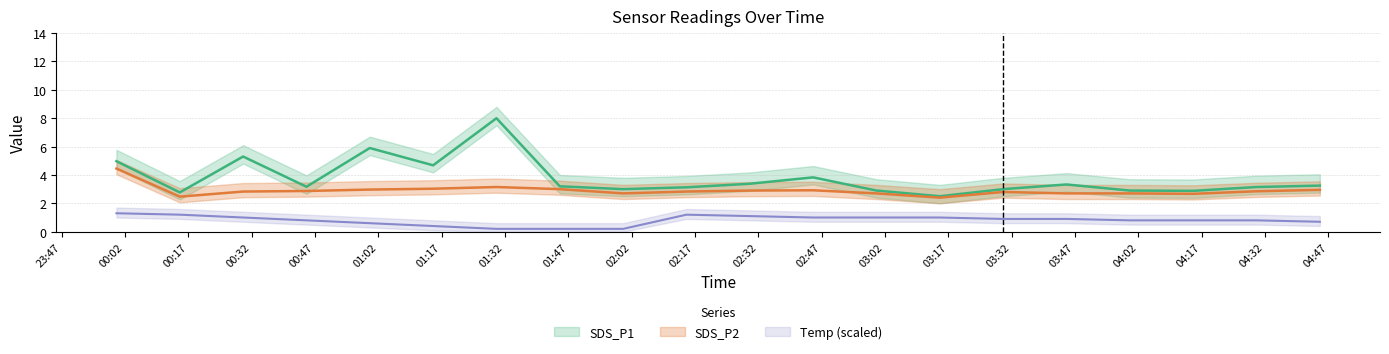

Is it true that Temp equals 1.4 at 2021/07/11 04:30?

False